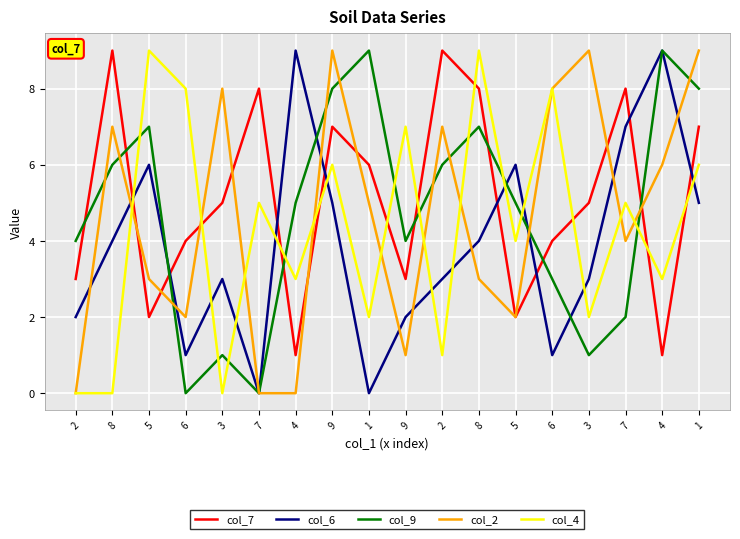

What is the label of the 4th point from the right?

3